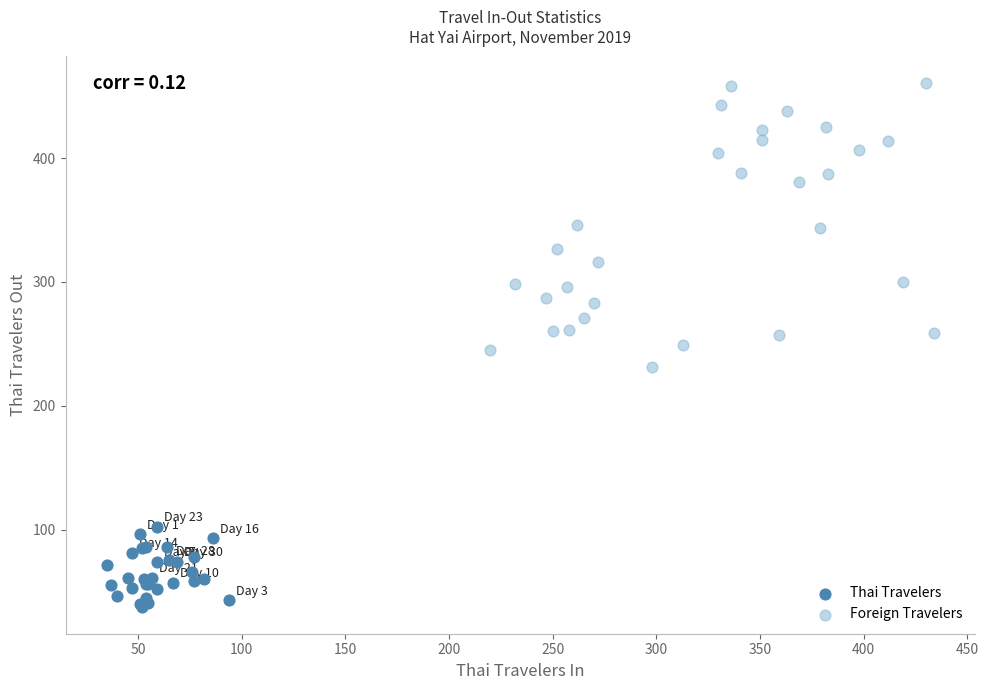

What are all the series names shown in the legend?

Thai Travelers, Foreign Travelers